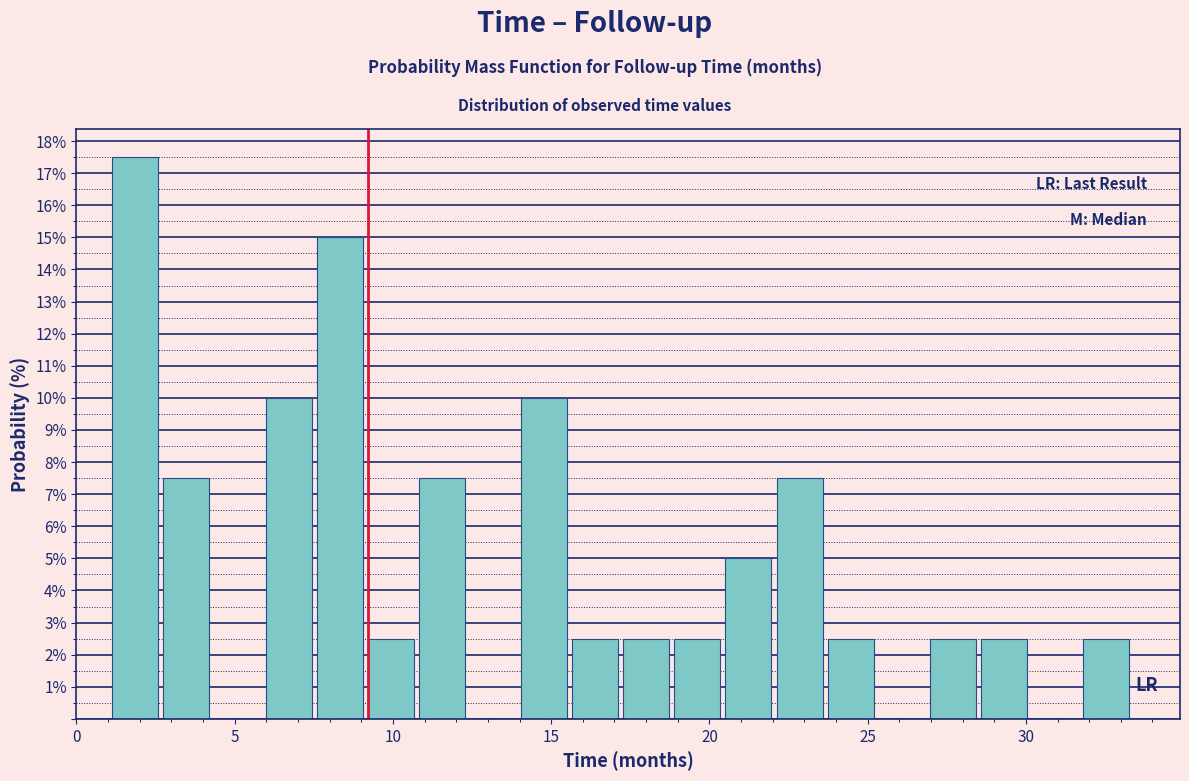

Around what value on the x-axis is the tallest bar? Give the approximate position of its centre, as read against the axis.

2.0